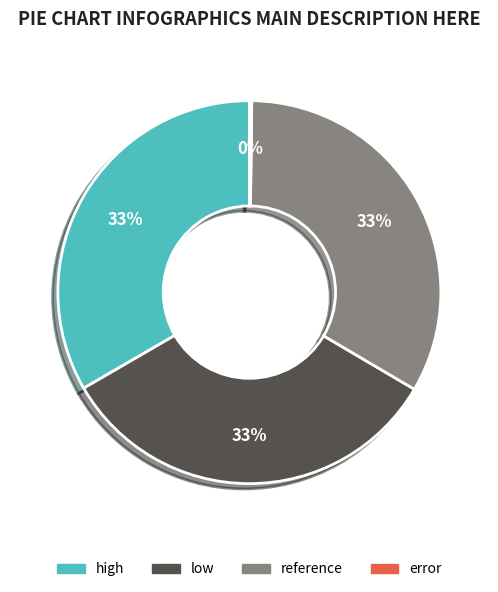

True or false: reference accounts for 41% of the total.

False